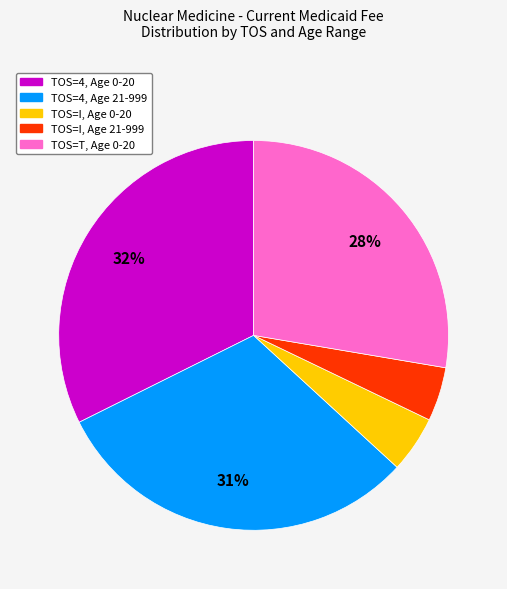

Does any single category account for the majority?

No